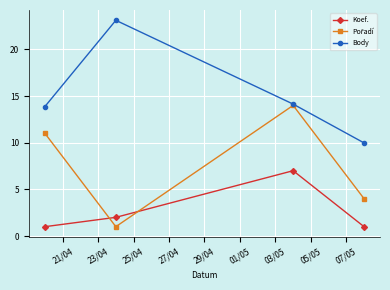

How many interior local peaks does the Koef. series have?

1